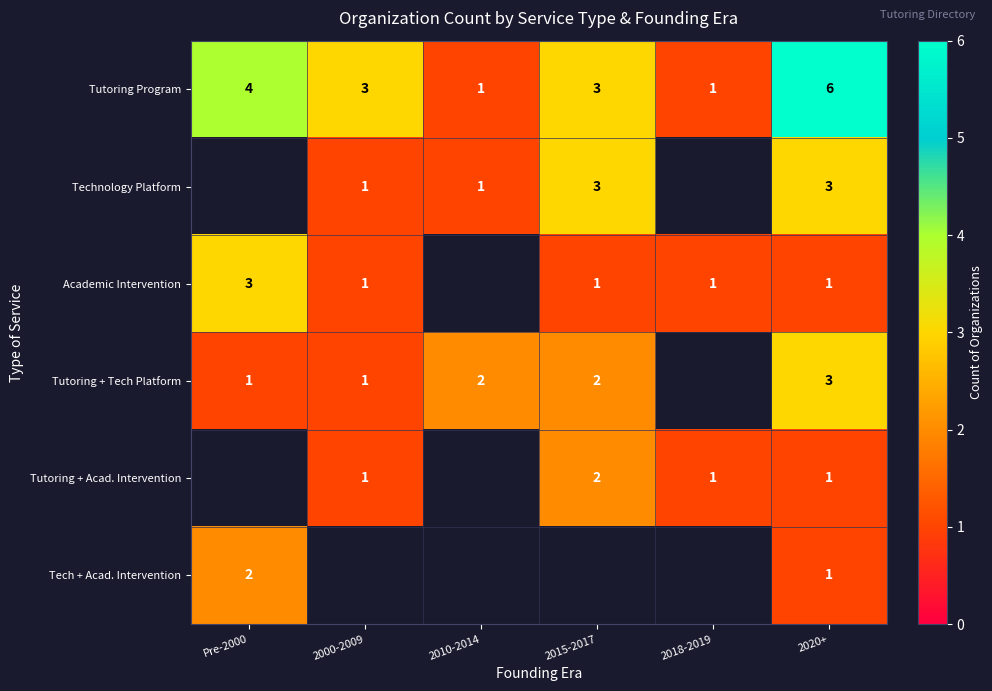

Is it true that Tutoring Program equals 1.5 at 2018-2019?

False